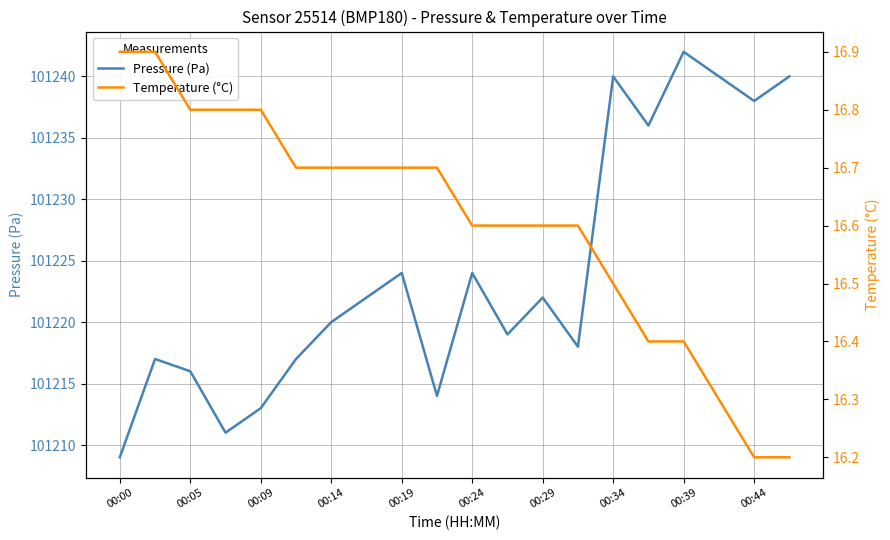

What is the highest value of the Pressure (Pa) series?

101242